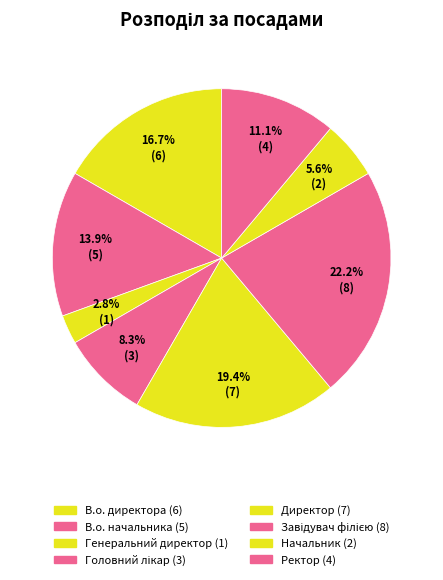

Does В.о. директора represent more than half of the total?

No